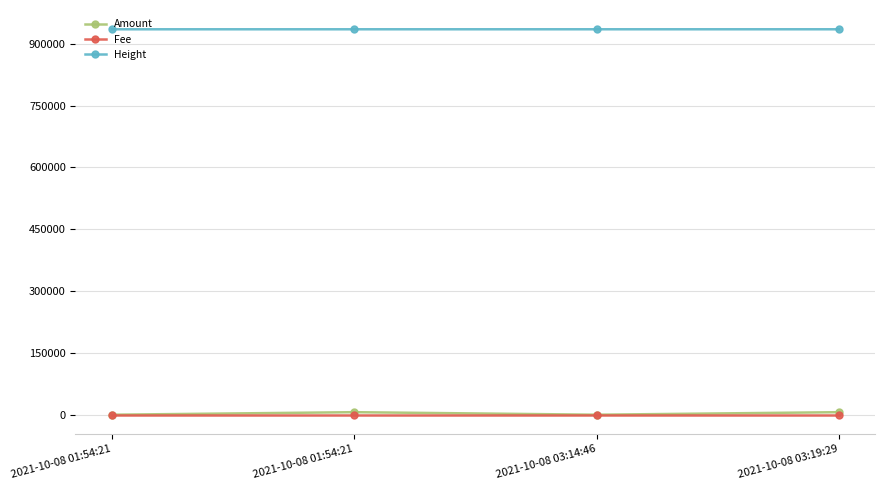

True or false: Height and Amount intersect in this chart.

False